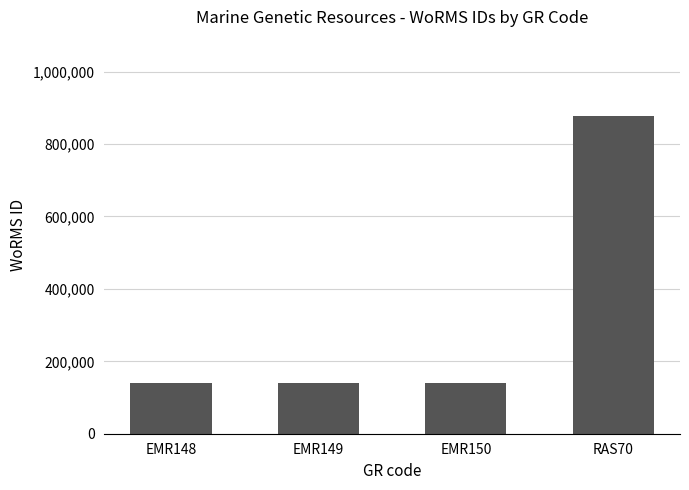

What is the smallest value displayed?

140510